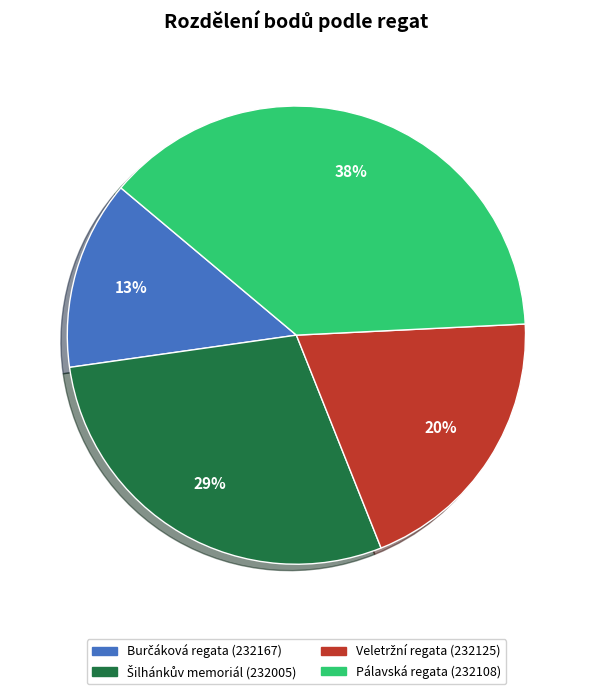

The Pálavská regata (232108) slice represents 28% of the pie. True or false?

False